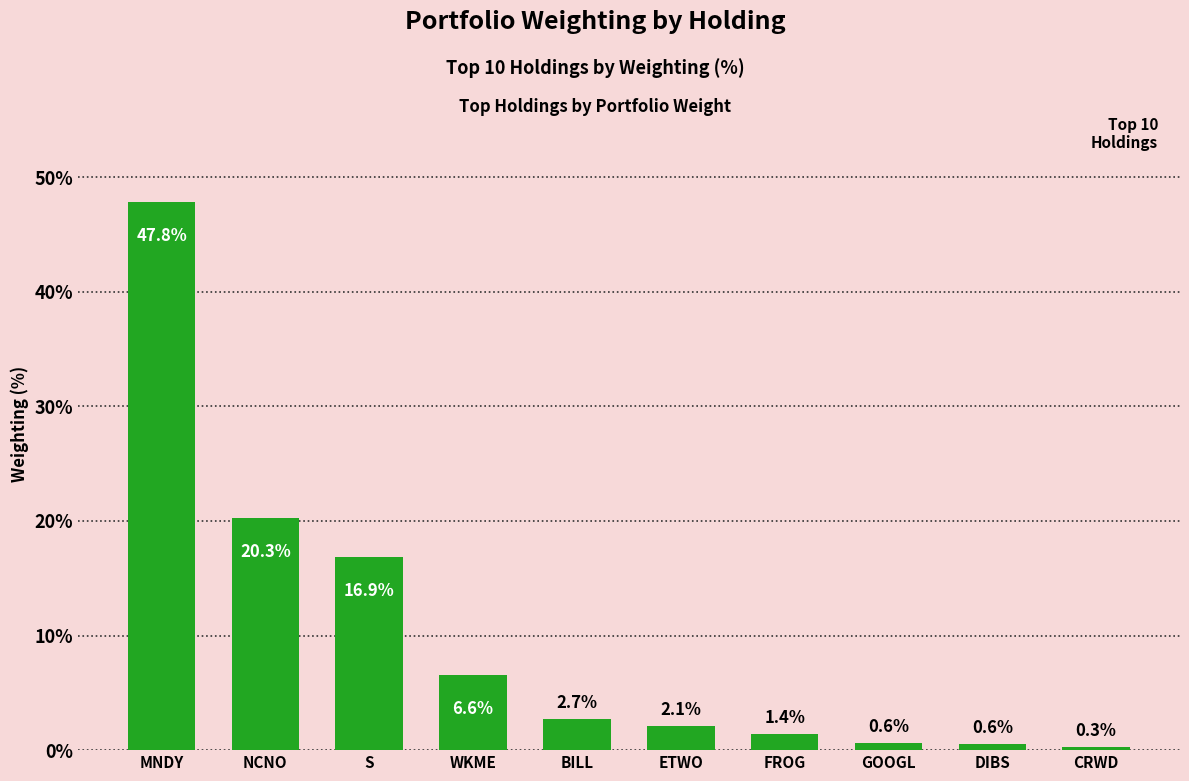

What position from the left is WKME?

4